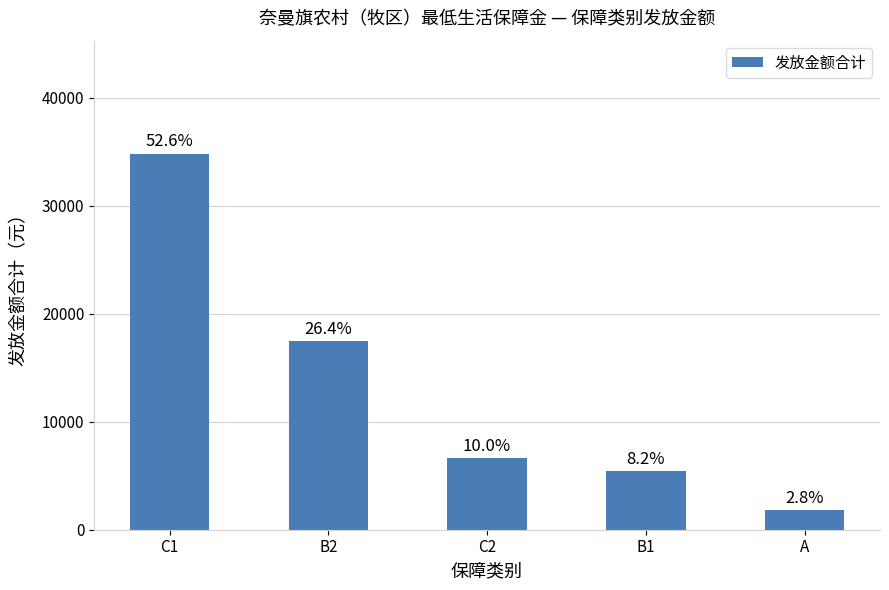

What is the maximum value shown in the chart?

34850